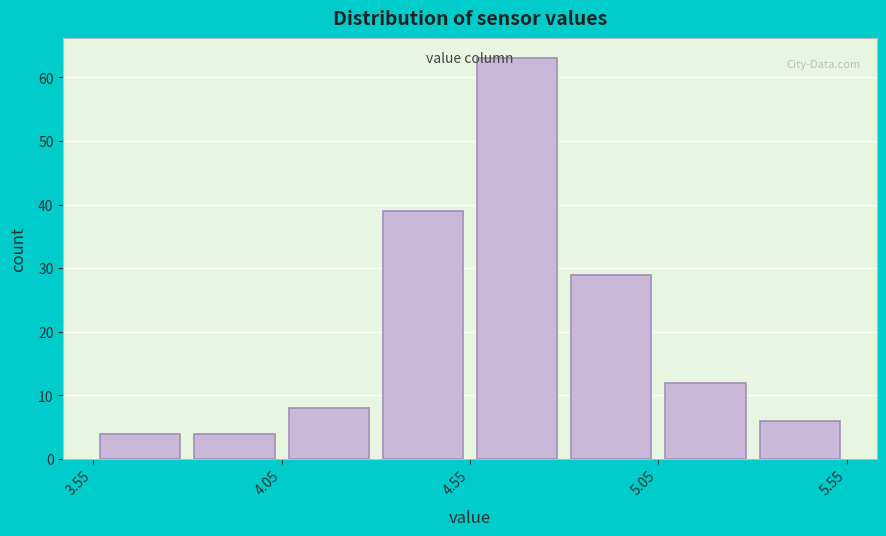

Over which range of the x-axis is the bar tallest?

4.55 to 4.80